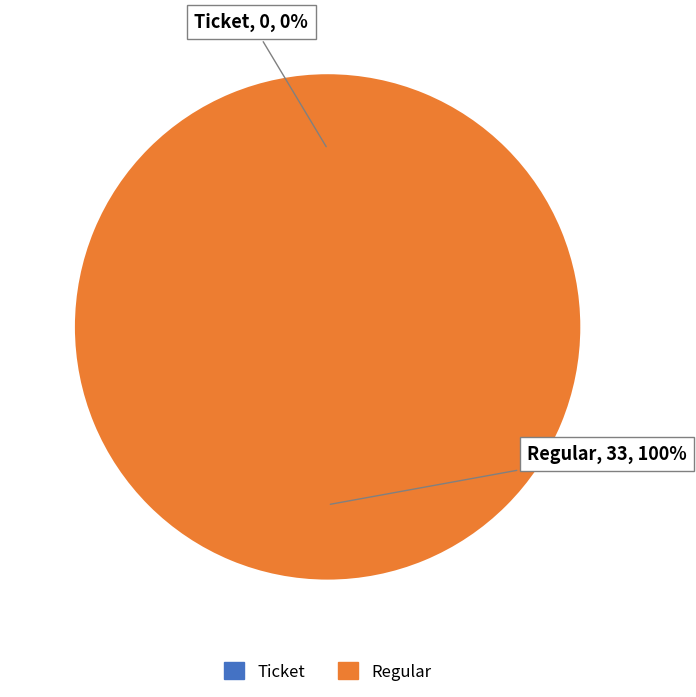

Count the number of slices in the pie.

2